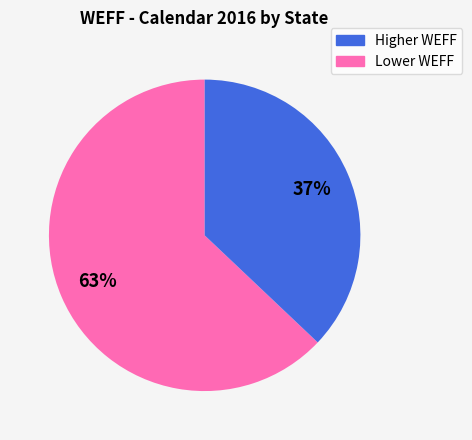

Is there a majority slice in this chart?

Yes